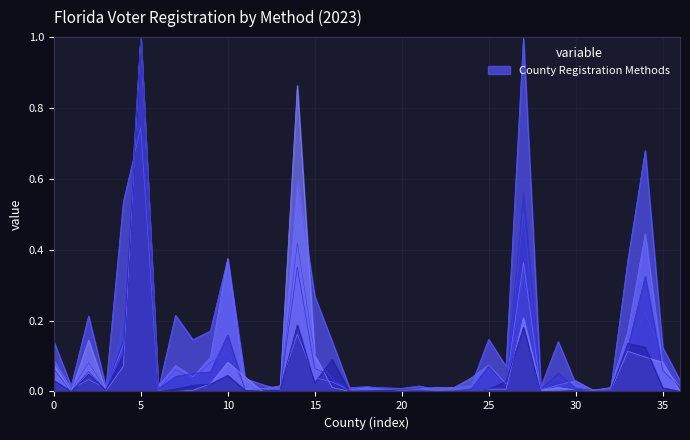

After their last crossing, which series has the higher values: Supervisor Of Elections or Department Of Highway Safety And Motor Vehicles?

Department Of Highway Safety And Motor Vehicles